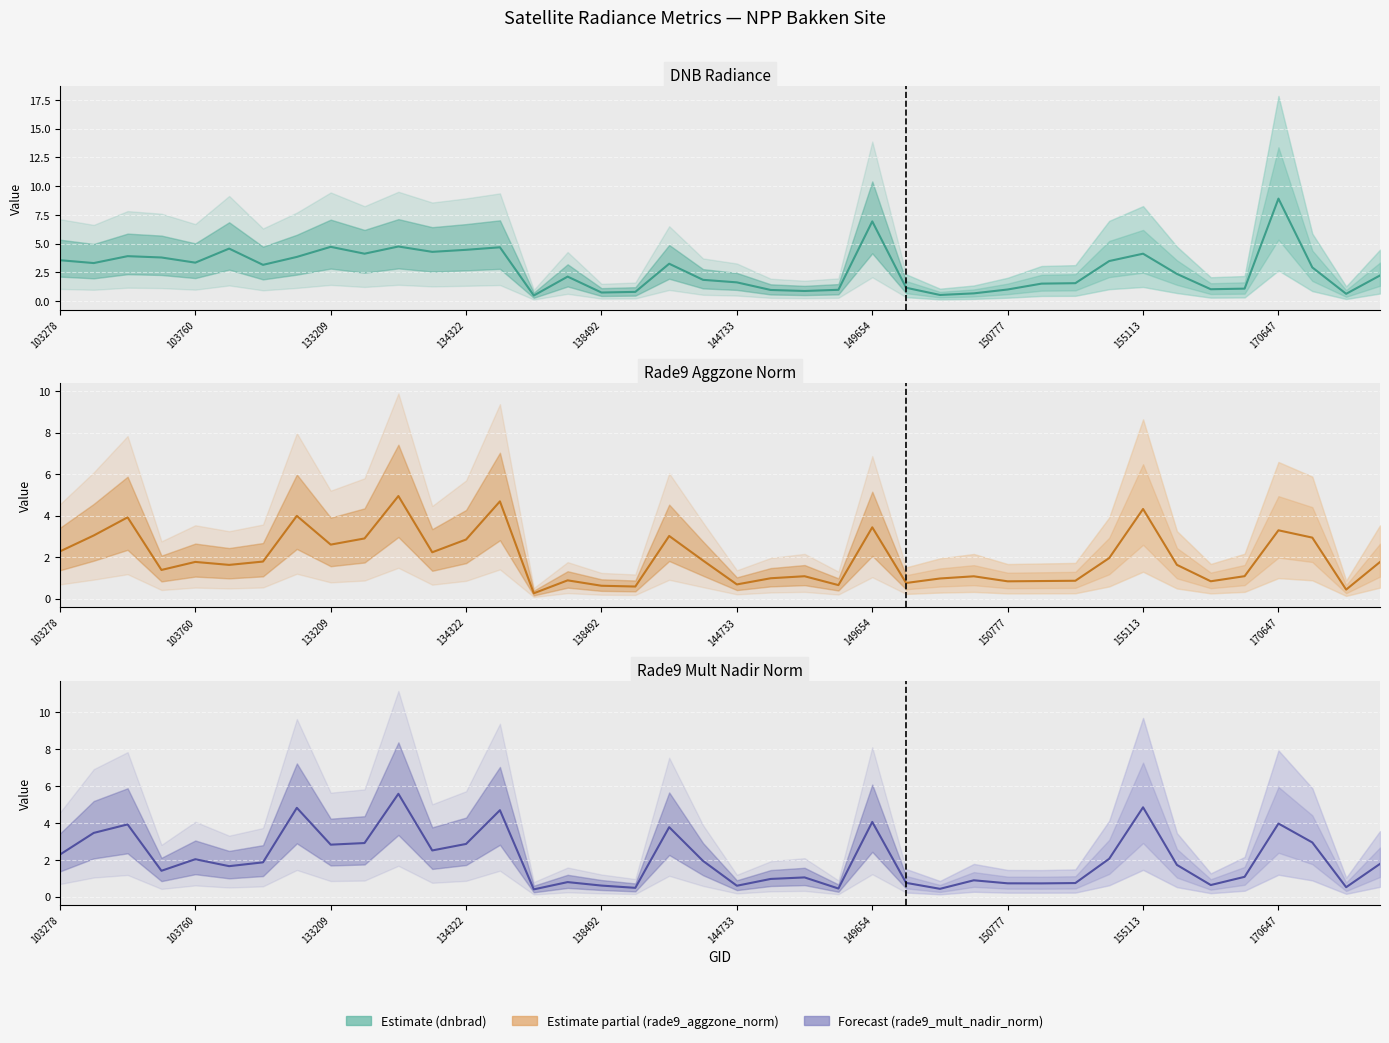

True or false: rade9_aggzone_norm has more than 0 points higher than both neighbors.

True